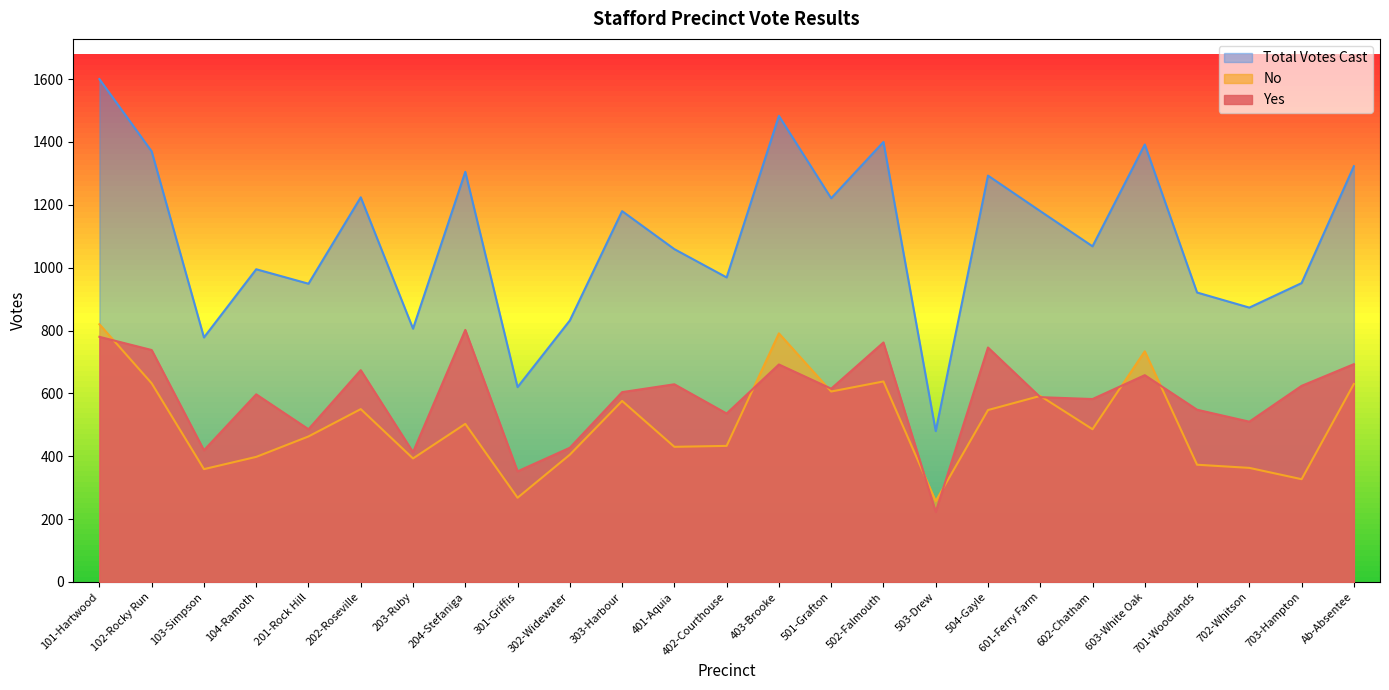

At which label does No reach its peak?

101-Hartwood